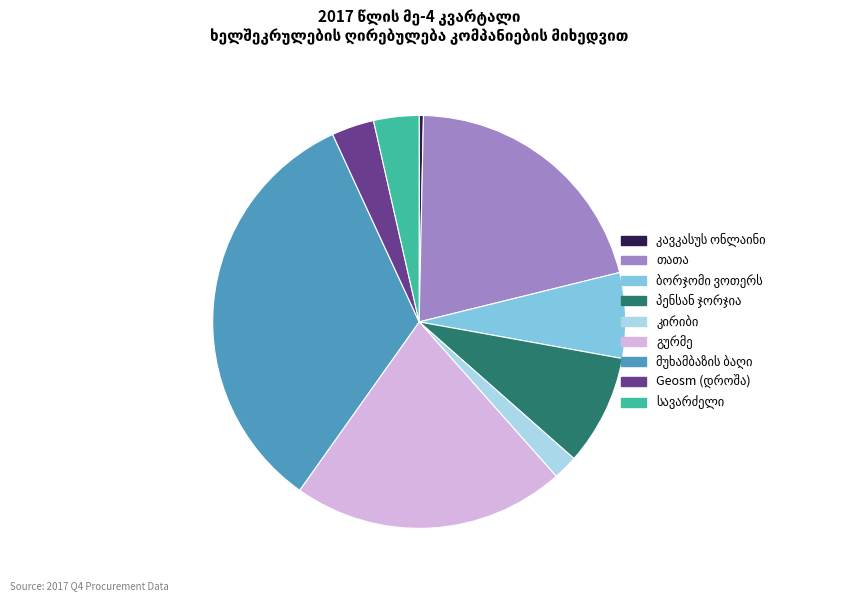

Is there any slice that represents more than half of the pie?

No